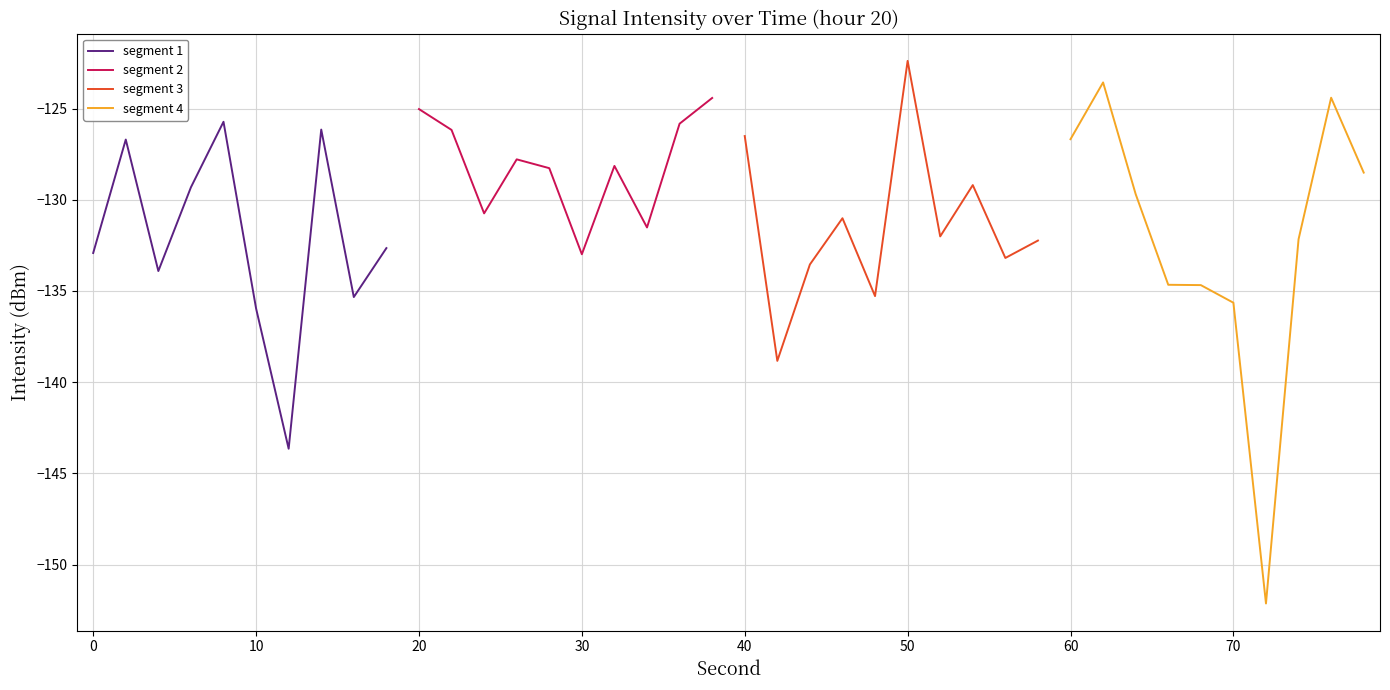

What is the greatest value displayed?

-122.4